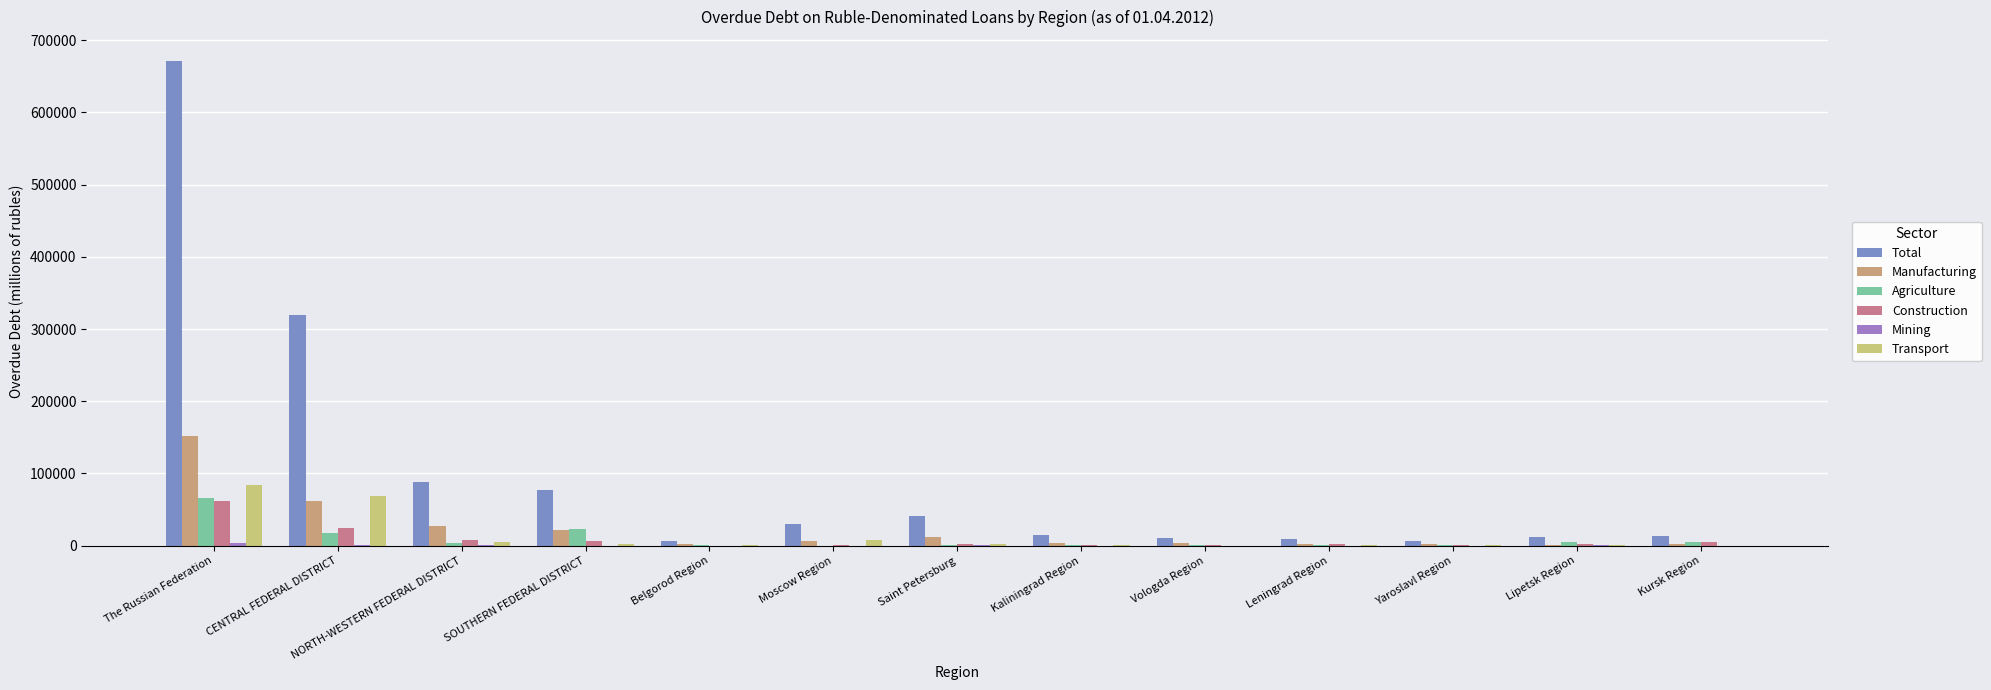

Between SOUTHERN FEDERAL DISTRICT and Belgorod Region, which series saw the biggest shift?

Total